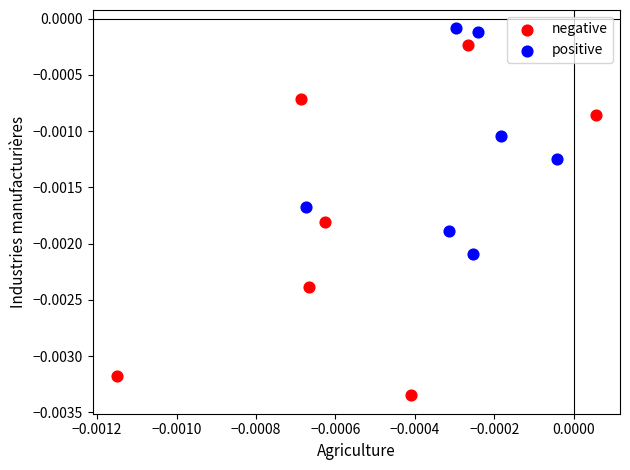

Which series has the widest spread of Y values?

negative